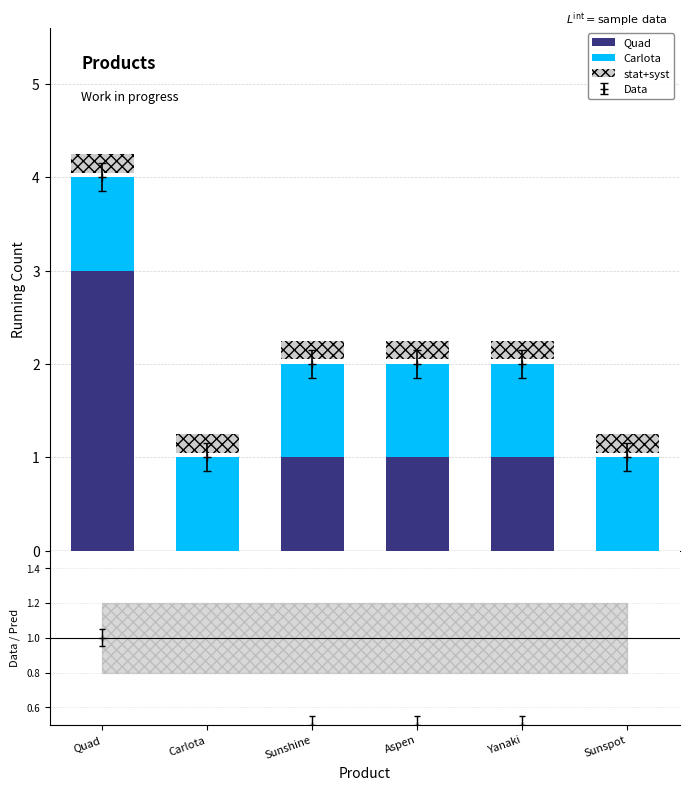

What is the minimum value for stat+syst?

0.2